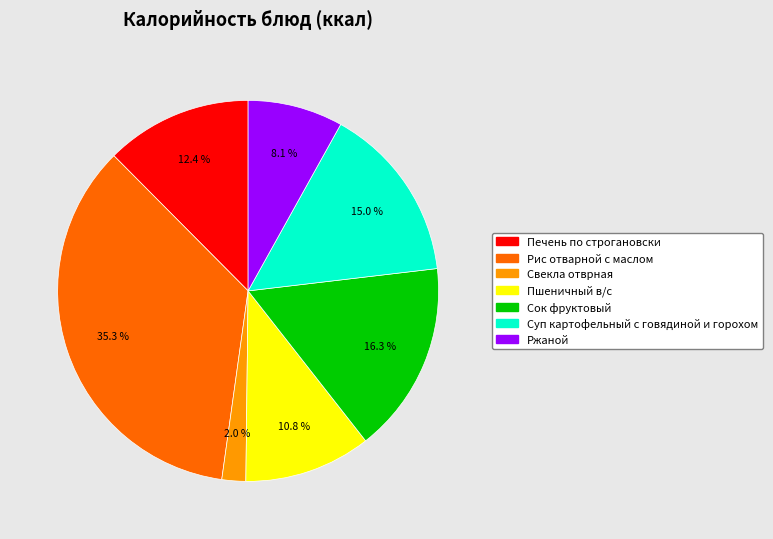

Is there any slice that represents more than half of the pie?

No